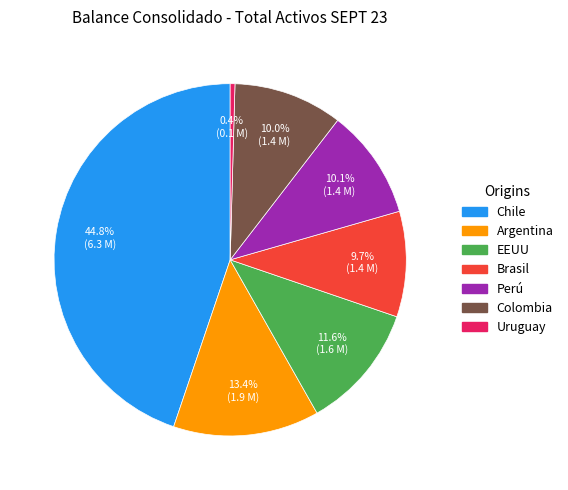

Which has a higher value, Chile or Uruguay?

Chile